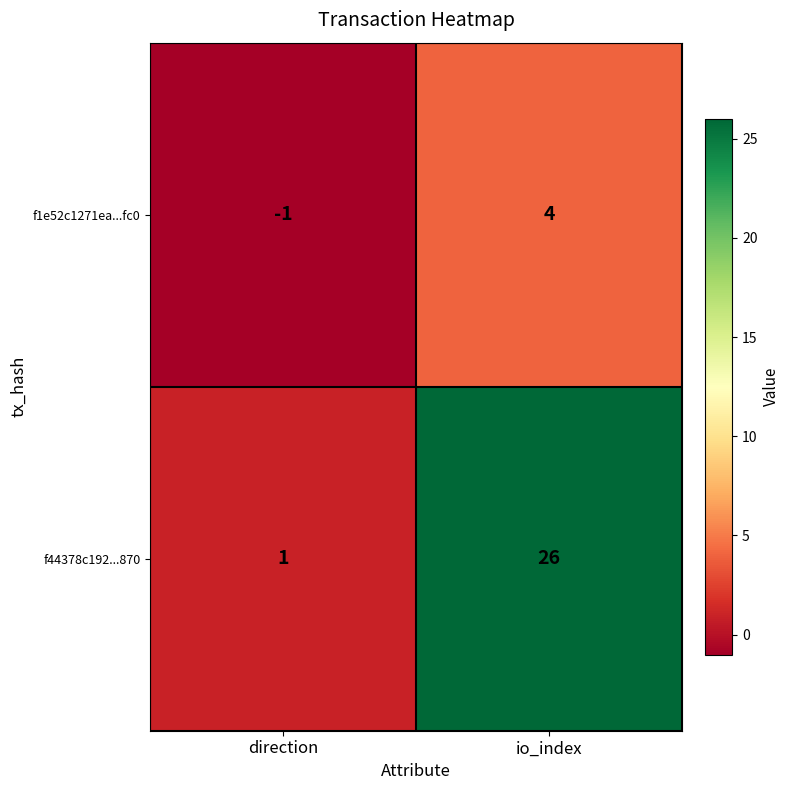

Reading left to right, extract all data points from this chart.

f1e52c1271ea...fc0: -1	4
f44378c192...870: 1	26